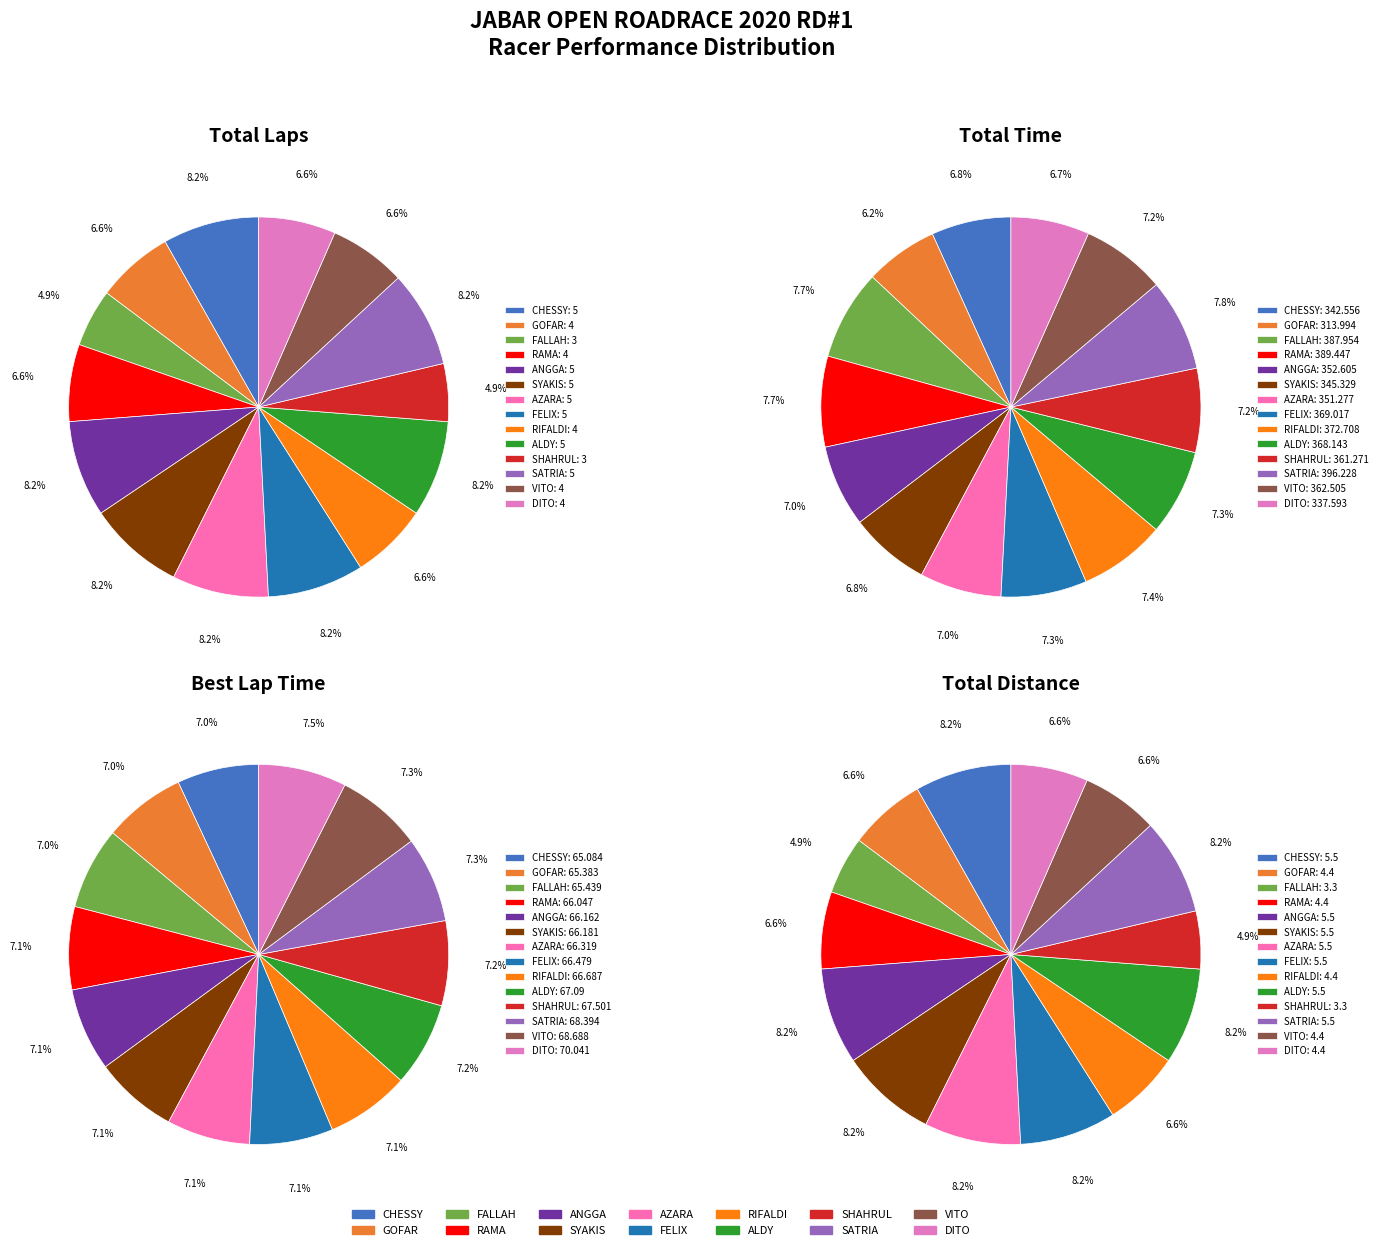

To the nearest percent, what portion does total_time represent?

7%